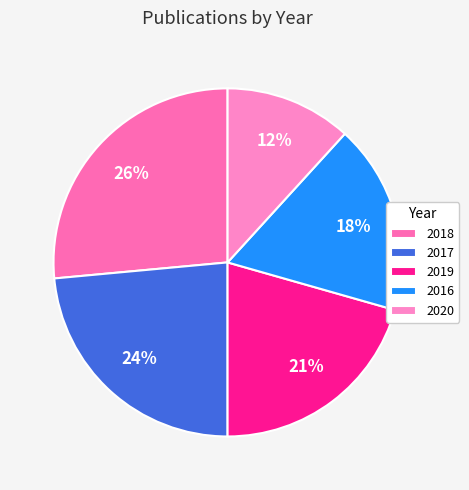

To the nearest percent, what portion does 2019 represent?

21%